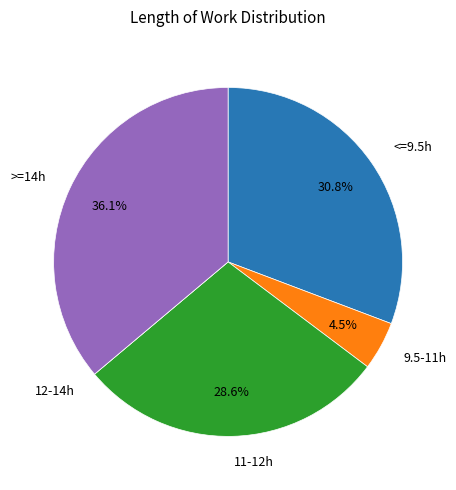

What portion of the pie excludes 11-12h?

71.4%